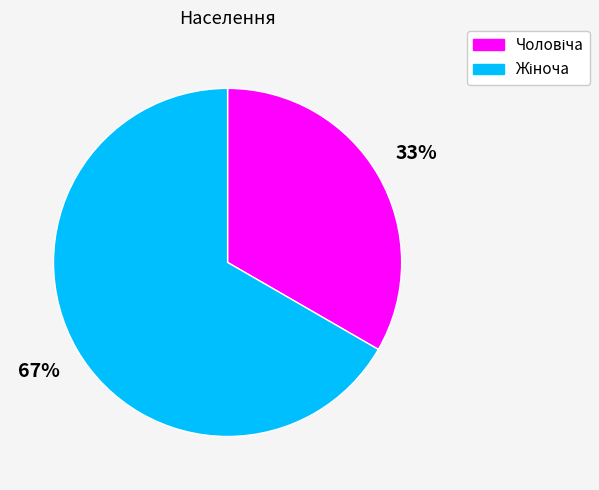

Is there a majority slice in this chart?

Yes